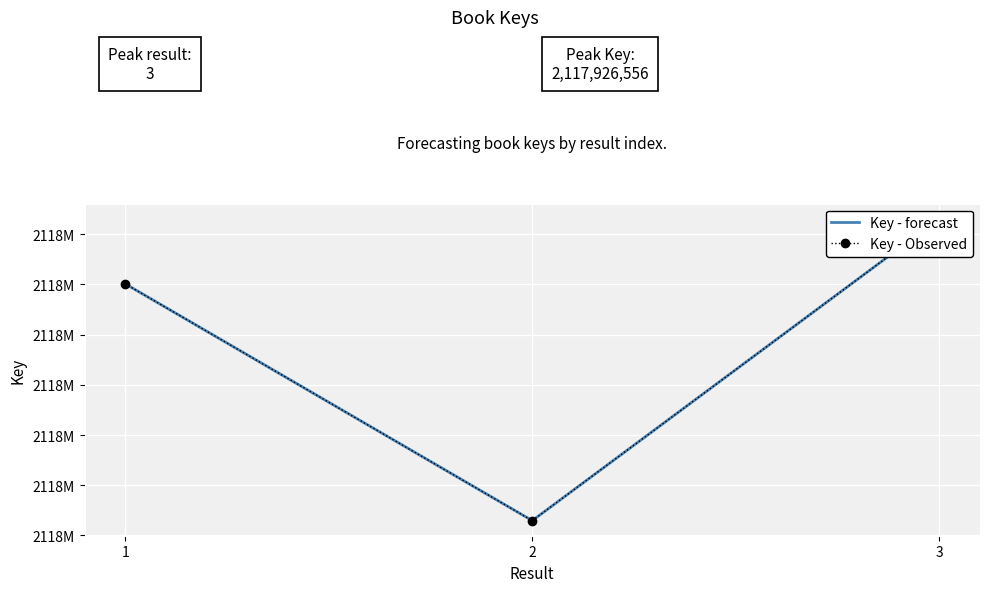

What is the difference between the Key - Observed values at 2 and 1?

23591